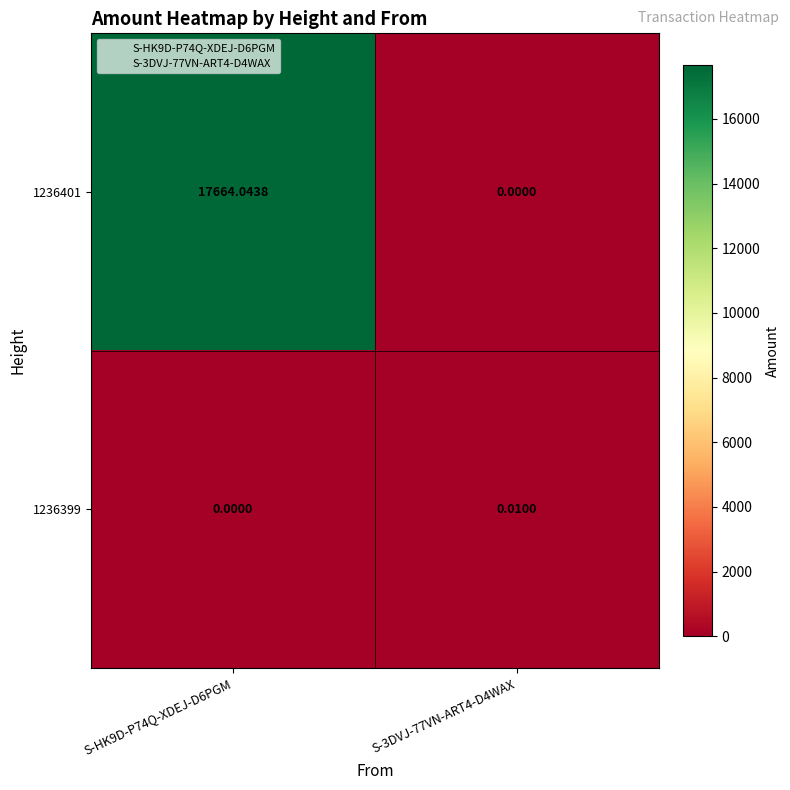

Is the value of 1236399 at S-3DVJ-77VN-ART4-D4WAX greater than the value of 1236401 at S-3DVJ-77VN-ART4-D4WAX?

Yes